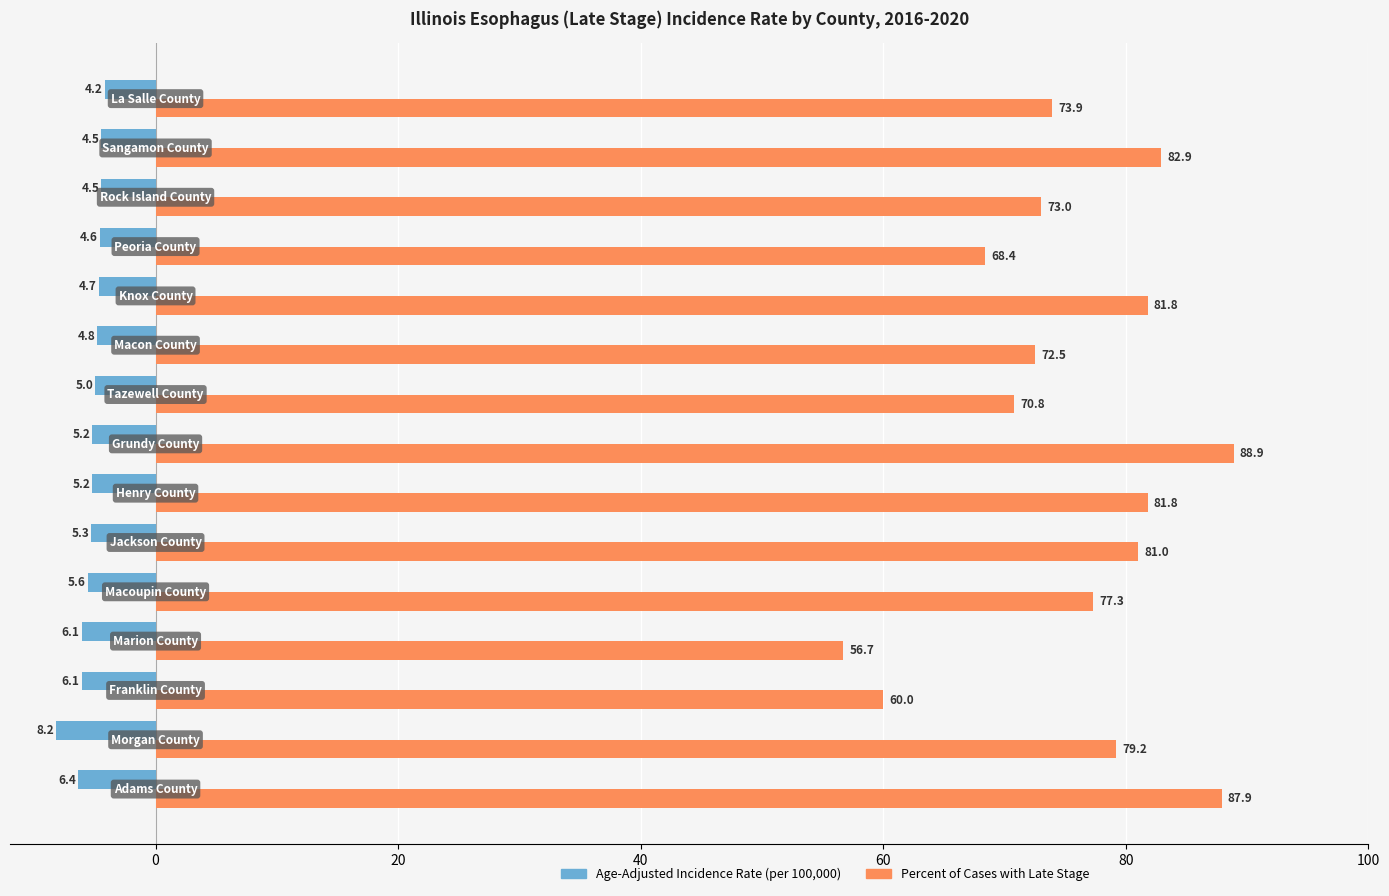

What is the minimum value shown in the chart?

-8.2